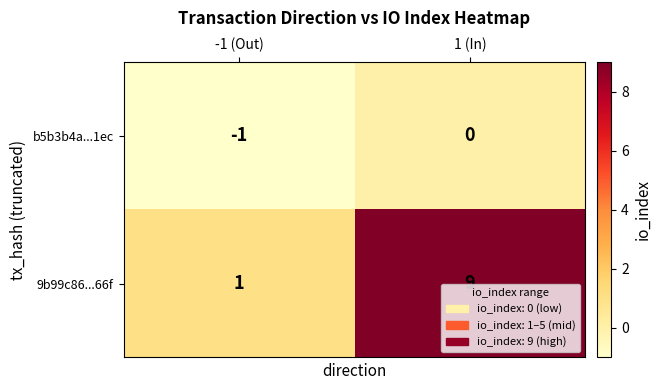

At which label does 9b99c86...66f reach its minimum?

-1 (Out)